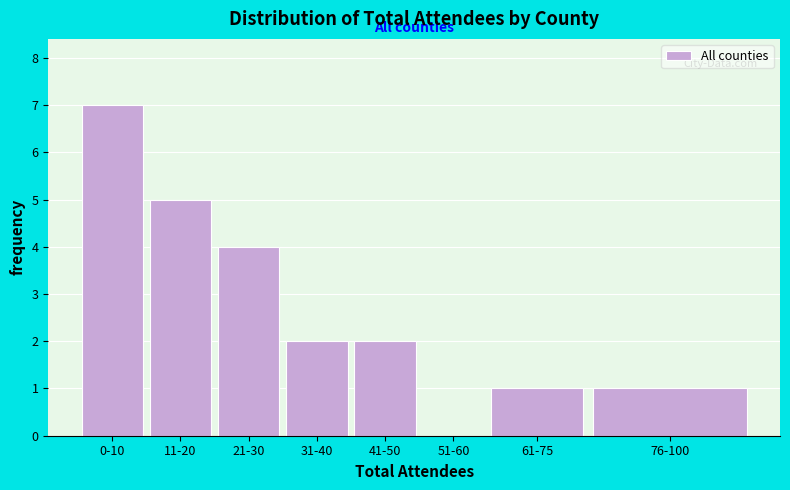

Reading right to left, transcribe all the data shown in this chart.

76-100=1	61-75=1	51-60=0	41-50=2	31-40=2	21-30=4	11-20=5	0-10=7